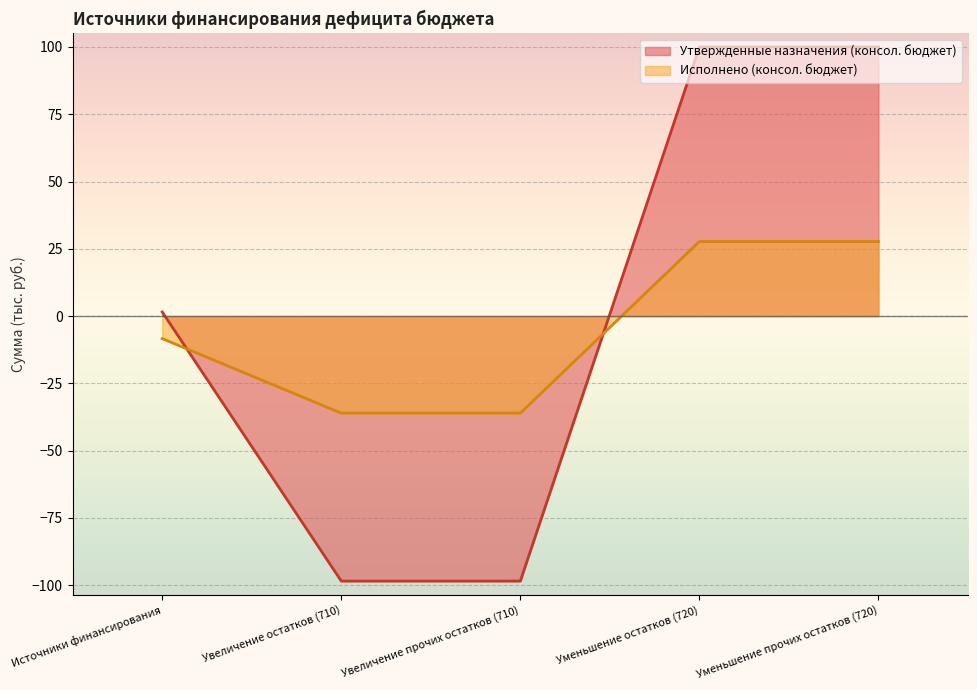

How many negative values does the Утвержденные назначения (консол. бюджет) series have?

2